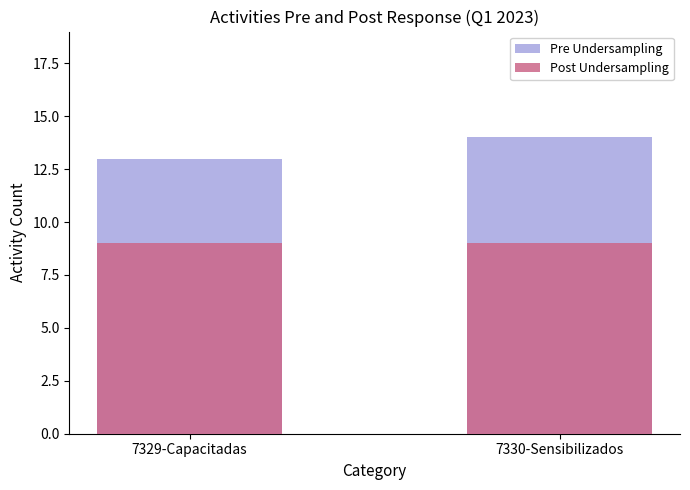

Reading left to right, transcribe all the data shown in this chart.

Pre Undersampling: 7329-Capacitadas=13	7330-Sensibilizados=14
Post Undersampling: 7329-Capacitadas=9	7330-Sensibilizados=9